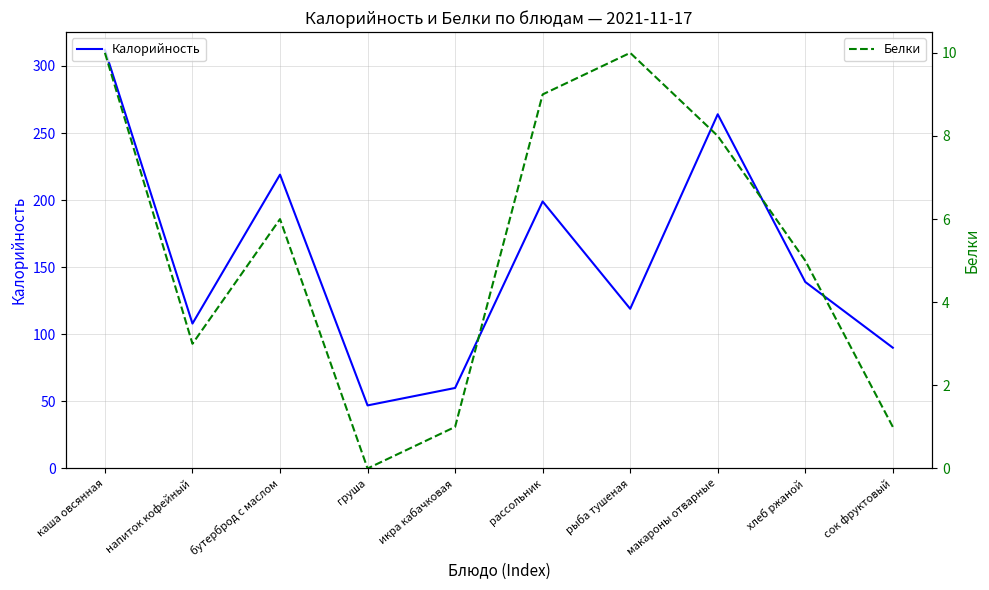

Does the chart display data point markers on the line(s)?

No